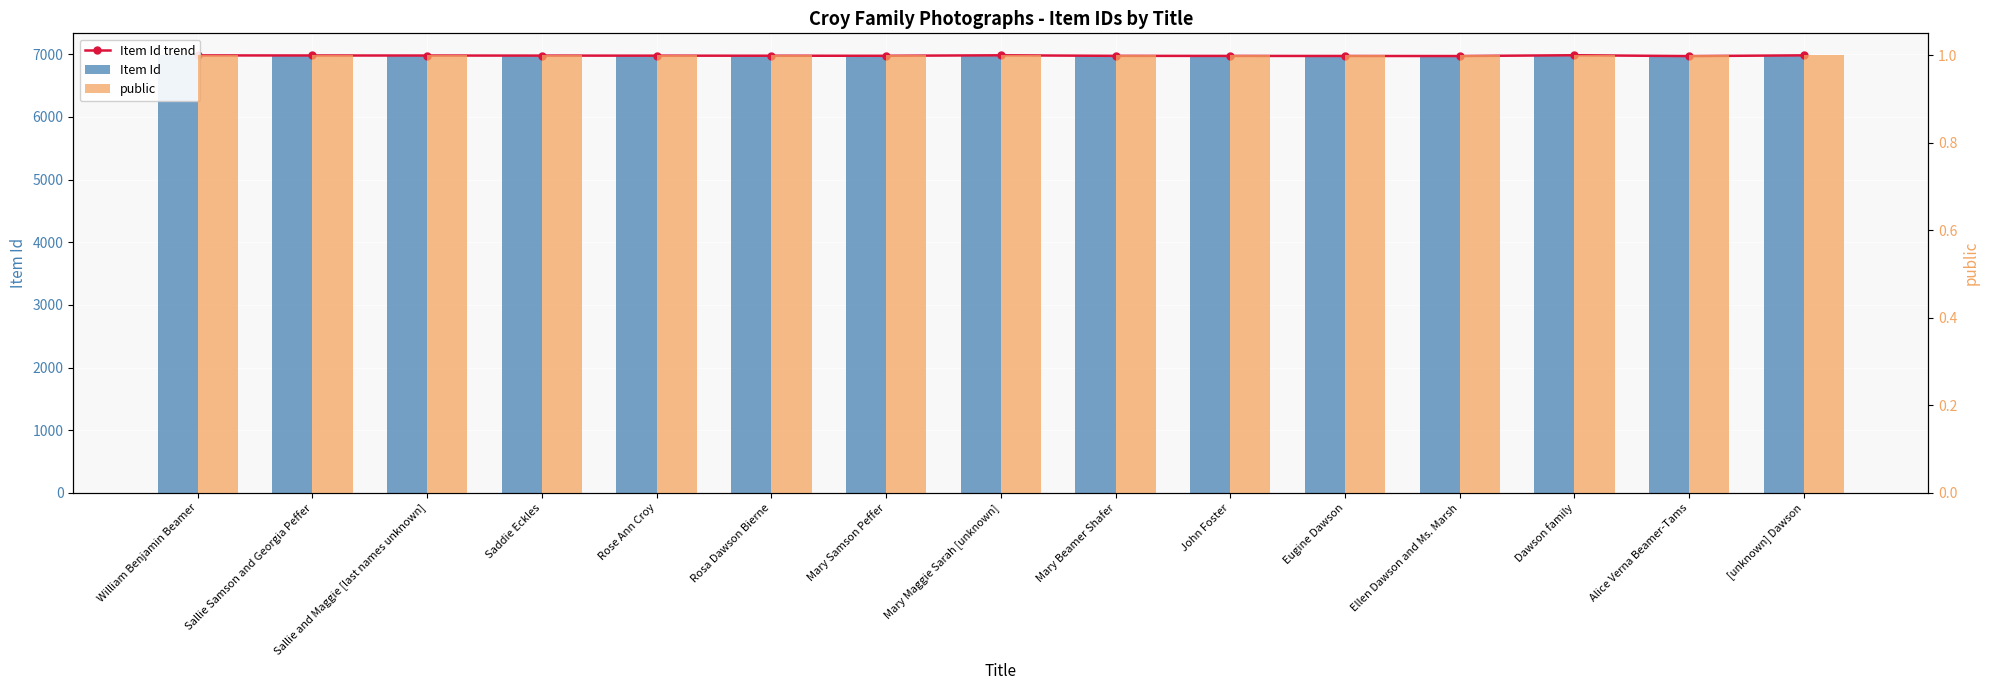

Reading left to right, what are all the values shown in this chart?

Item Id trend: 6981	6980	6979	6978	6977	6976	6975	6983	6974	6973	6972	6971	6984	6970	6982
Item Id: 6981	6980	6979	6978	6977	6976	6975	6983	6974	6973	6972	6971	6984	6970	6982
public: 1	1	1	1	1	1	1	1	1	1	1	1	1	1	1